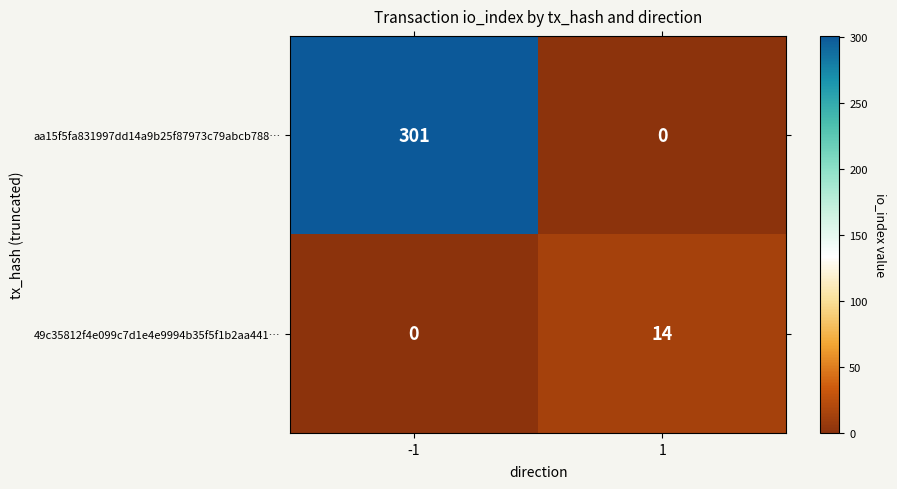

What is the difference between the maximum and minimum values in the 49c35812f4e099c7d1e4e9994b35f5f1b2aa441… series?

14